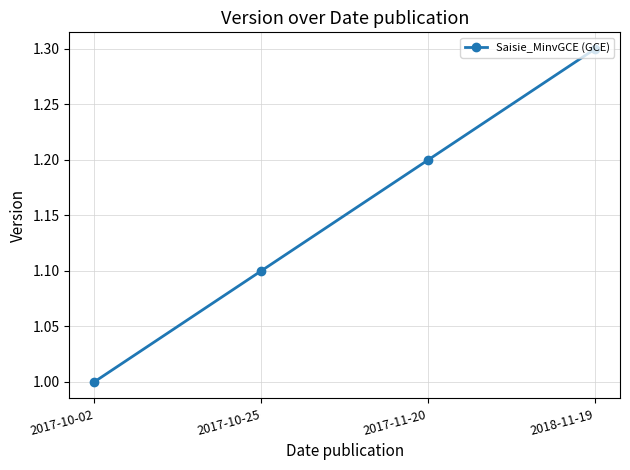

Reading right to left, what are all the values shown in this chart?

1.3	1.2	1.1	1.0